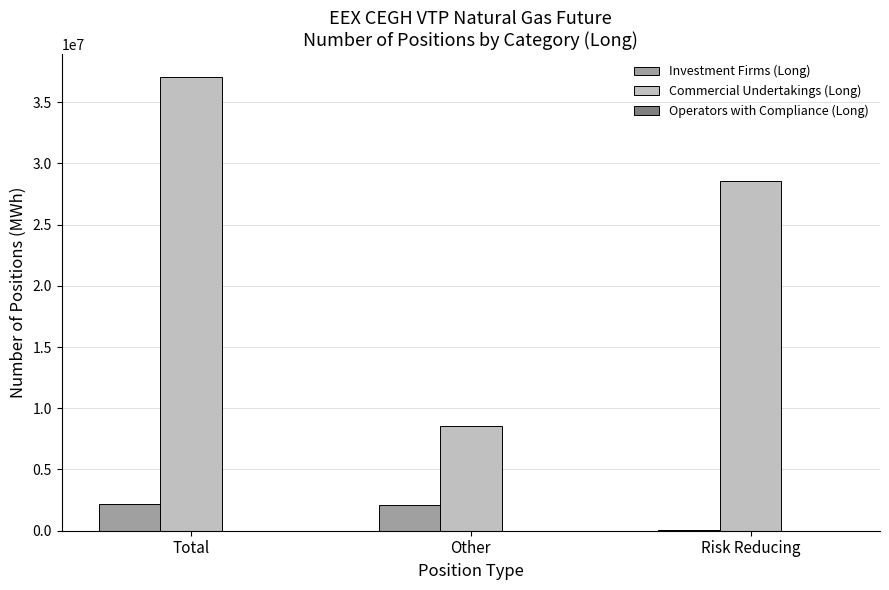

Which series changed the most between Other and Risk Reducing?

Commercial Undertakings (Long)